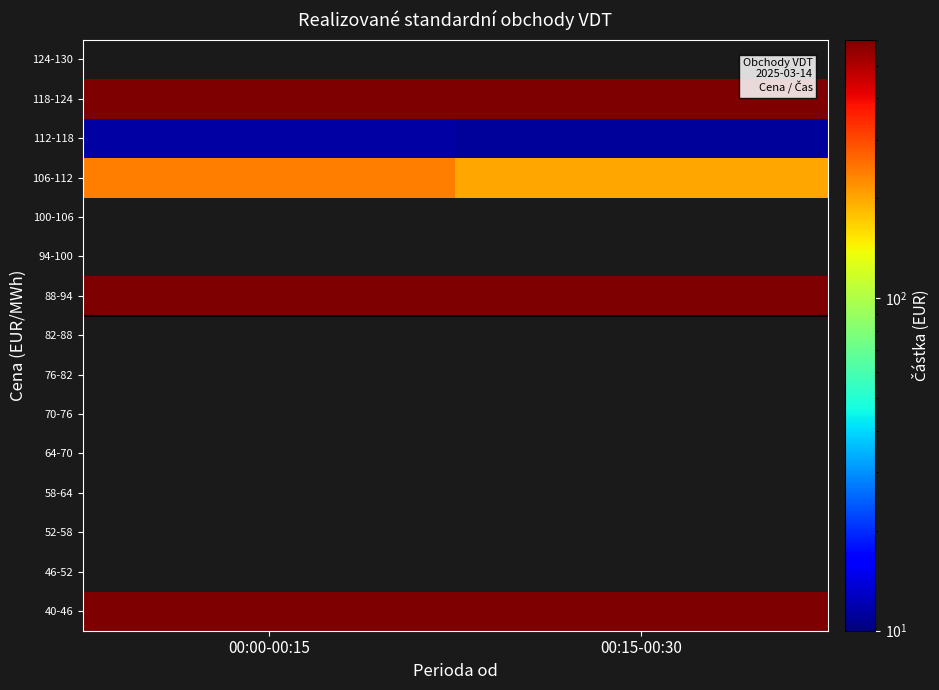

How many distinct data groups are displayed?

15